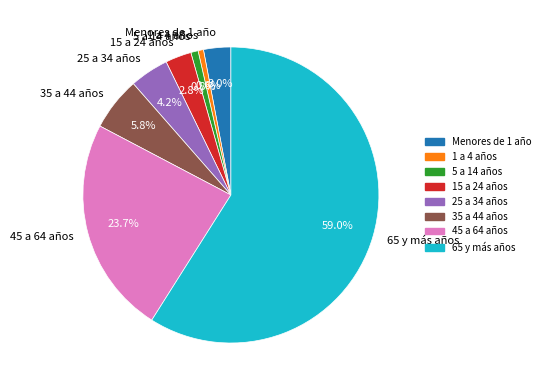

Do 15 a 24 años and 25 a 34 años together represent more than half of the pie?

No